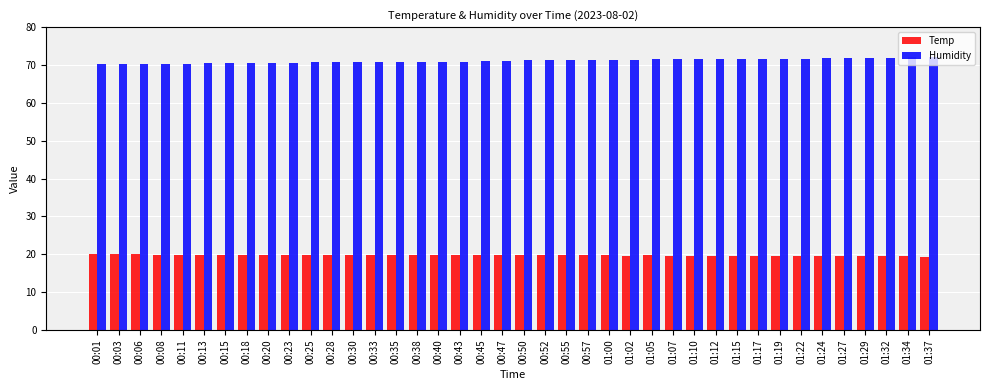

What is the spread (max minus min) of values at 01:05?

51.8